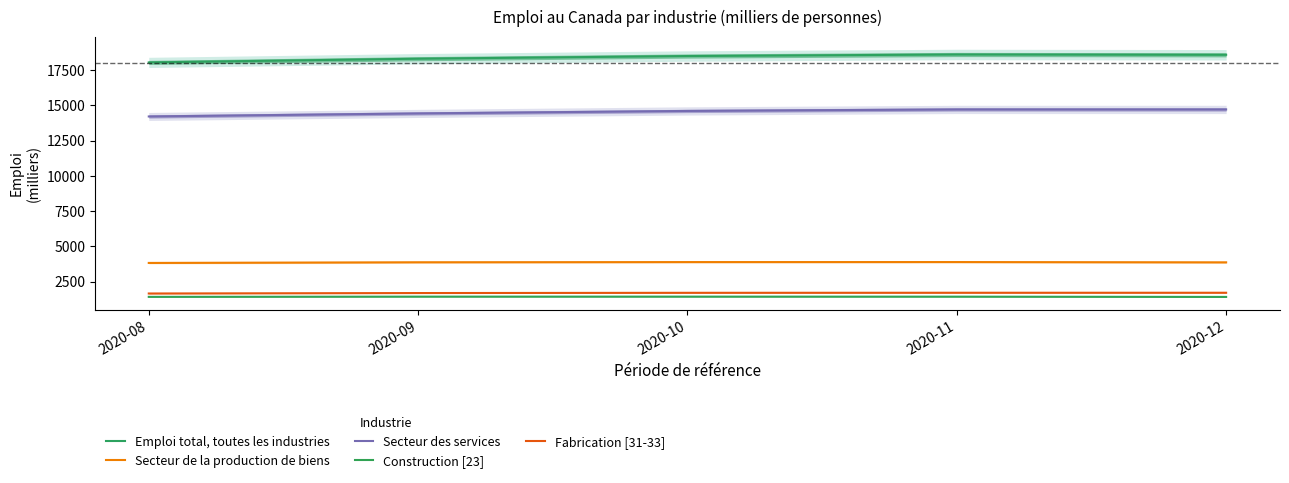

Which category has the lowest value in the Secteur de la production de biens series?

2020-08